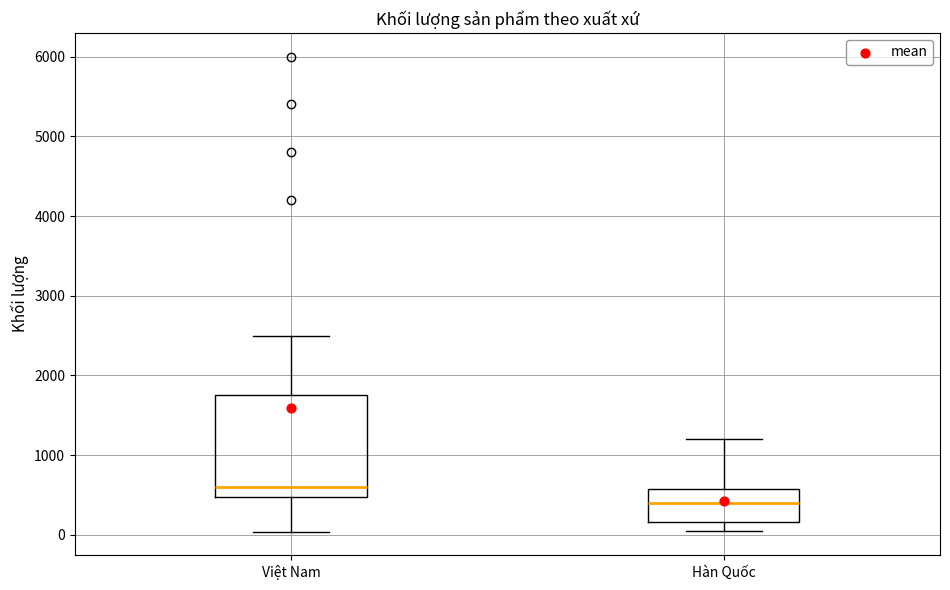

Reading left to right, read every box against the y-axis: the position of its median line, the range the box covers, and the ends of its whiskers. The values are not printed on the chart, so give them approximately, as read against the axis.

Việt Nam: median 600, box 500 to 1800, whiskers 0 to 2500
Hàn Quốc: median 400, box 200 to 600, whiskers 100 to 1200